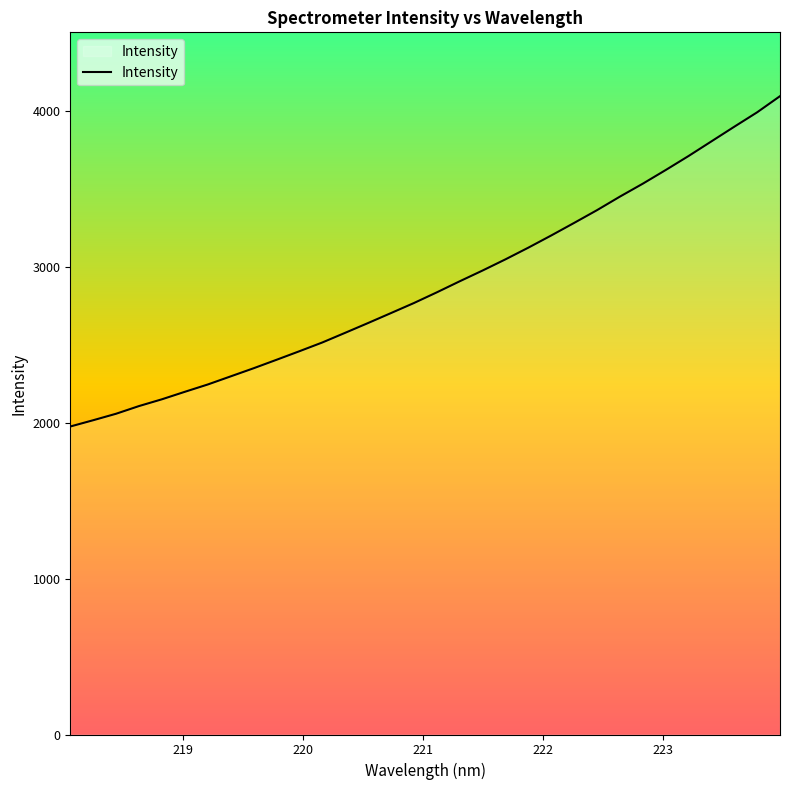

What is the difference between the maximum and minimum values?

2120.3